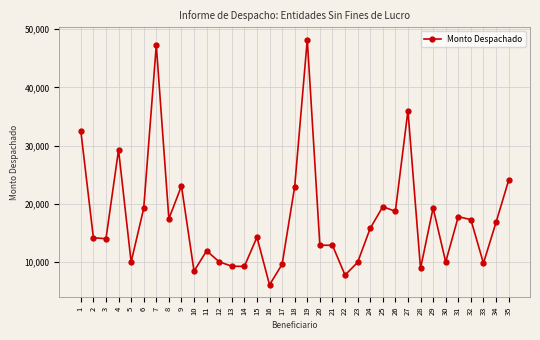

What is the greatest value displayed?

48234.9